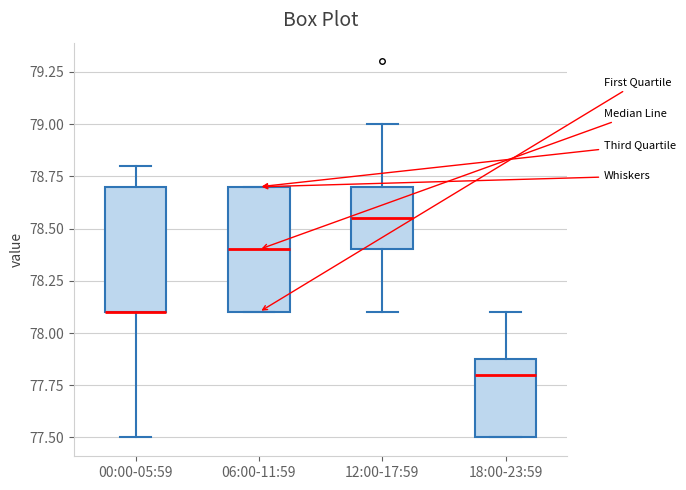

Reading left to right, read every box against the y-axis: the position of its median line, the range the box covers, and the ends of its whiskers. The values are not printed on the chart, so give them approximately, as read against the axis.

00:00-05:59: median 78.10 (drawn on the box's lower edge), box 78.10 to 78.70, whiskers 77.50 to 78.80
06:00-11:59: median 78.40, box 78.10 to 78.70, whiskers 78.10 to 78.70
12:00-17:59: median 78.55, box 78.40 to 78.70, whiskers 78.10 to 79.00
18:00-23:59: median 77.80, box 77.50 to 77.90, whiskers 77.50 to 78.10